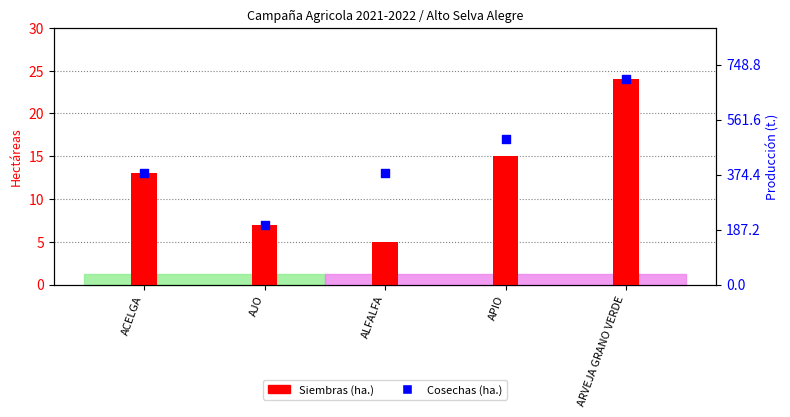

What is the ratio of the value at AJO to the value at ARVEJA GRANO VERDE?

0.3